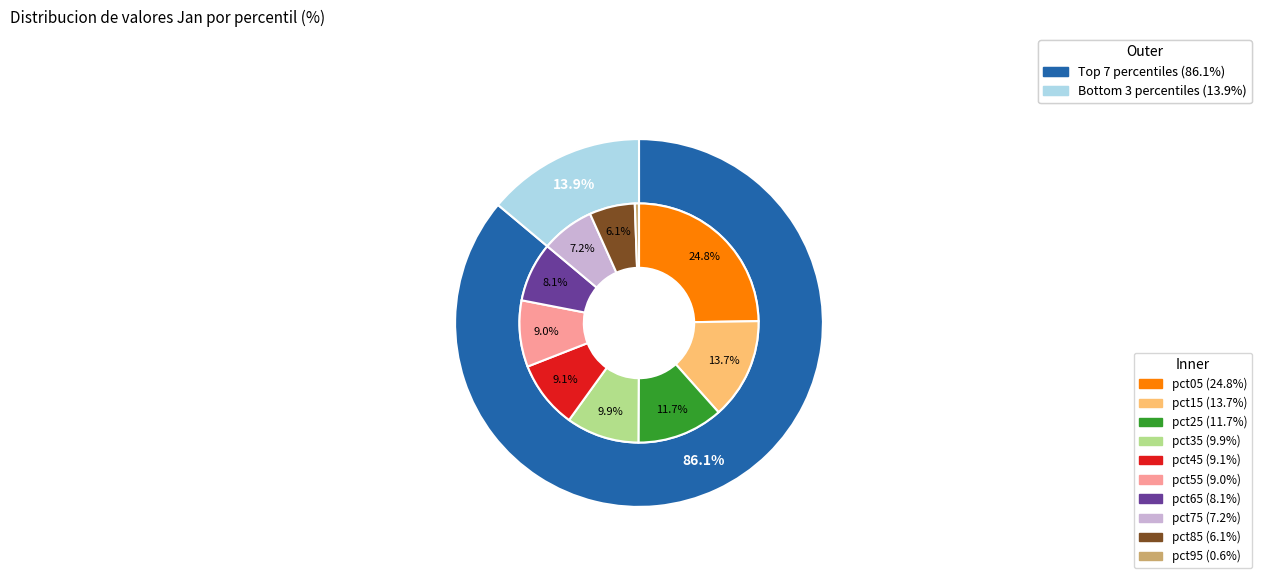

Is it true that pct15 is 6% of the pie?

False